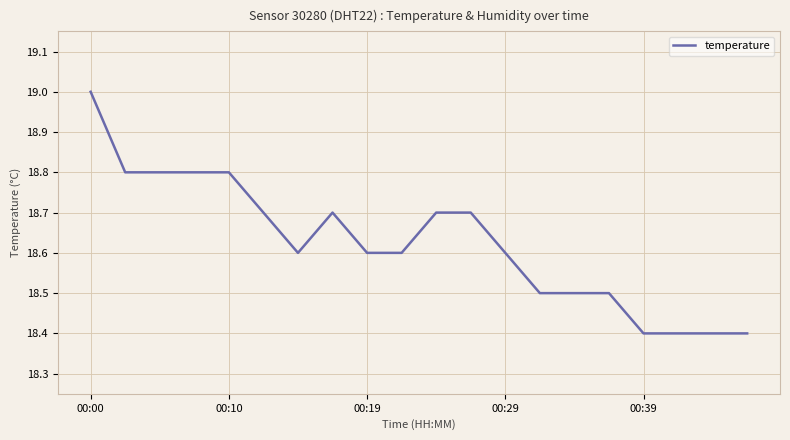

Does the chart display data point markers on the line(s)?

No